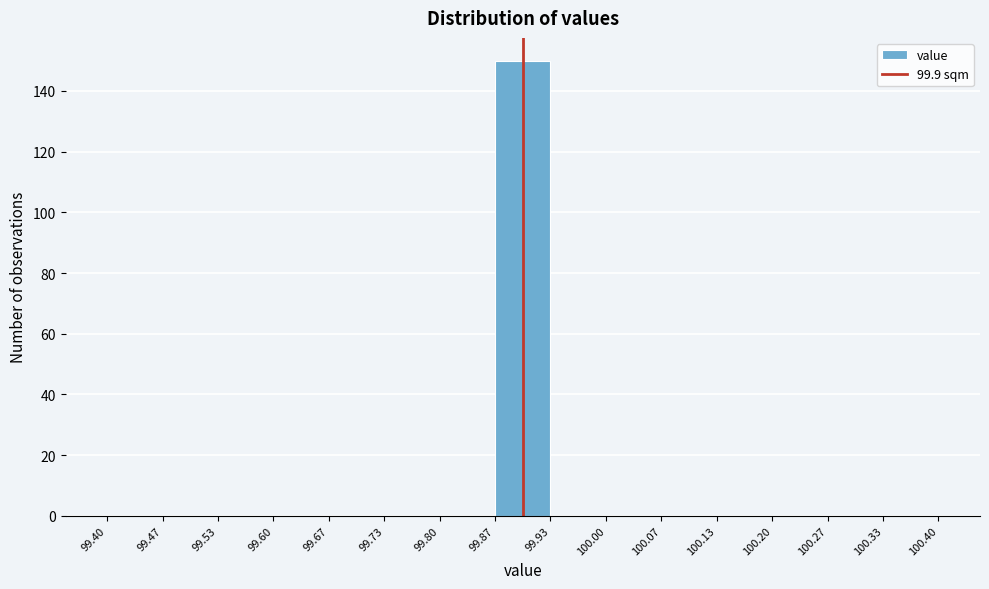

Which range on the x-axis has the tallest bar?

99.87 to 99.93